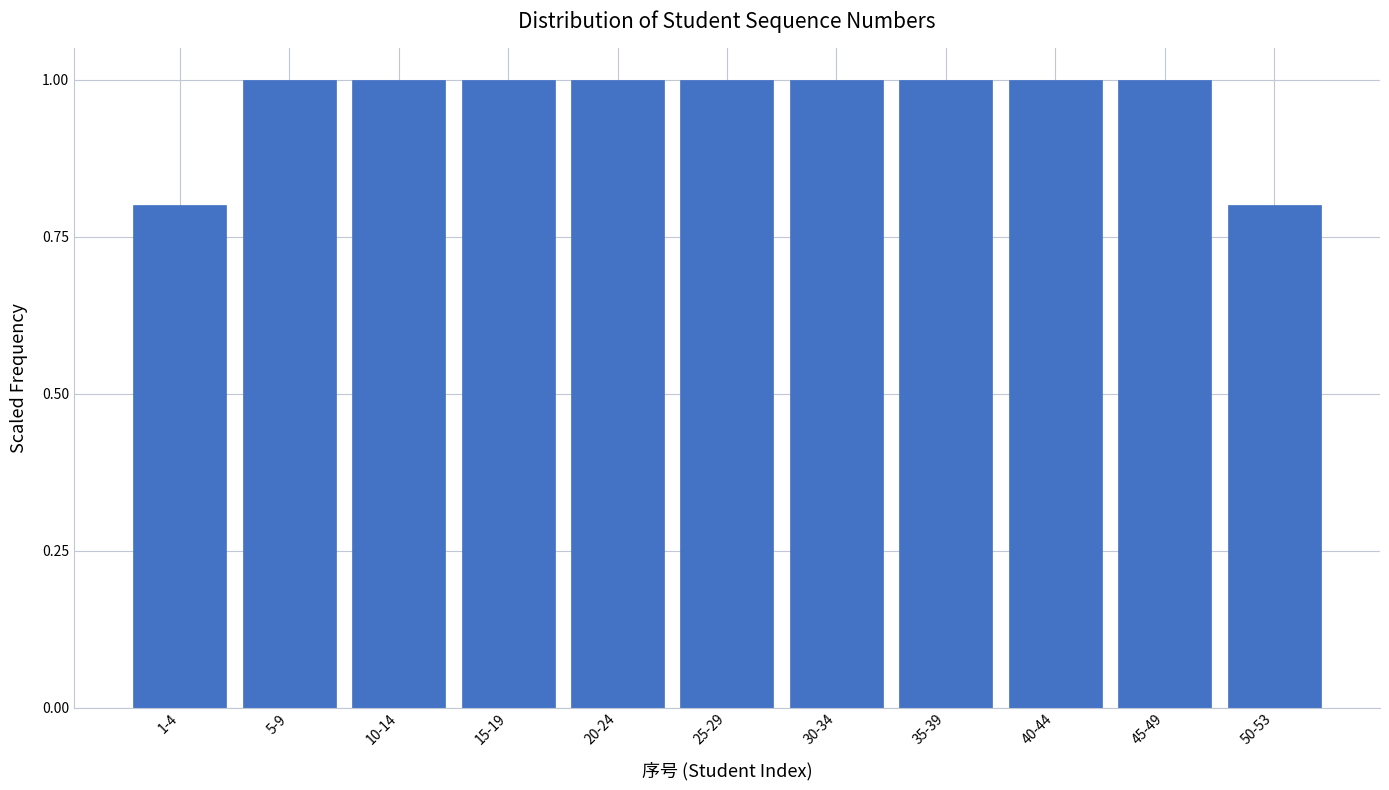

Reading left to right, what are all the values shown in this chart?

0.8	1.0	1.0	1.0	1.0	1.0	1.0	1.0	1.0	1.0	0.8